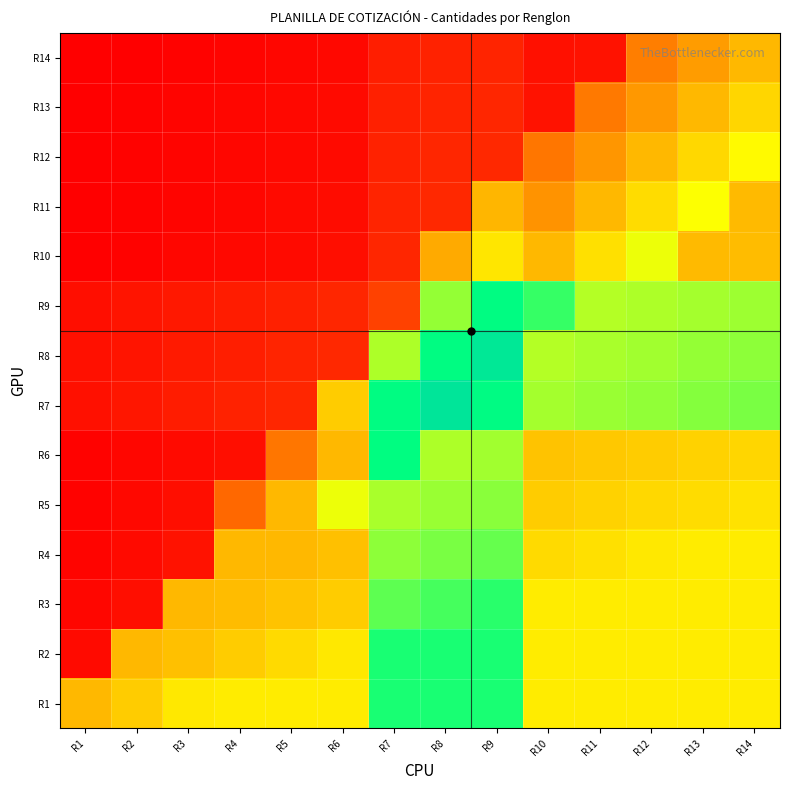

Reading left to right, extract all data points from this chart.

R1: R1=0.4	R2=0.4	R3=0.5	R4=0.5	R5=0.5	R6=0.5	R7=0.7	R8=0.7	R9=0.7	R10=0.5	R11=0.5	R12=0.5	R13=0.5	R14=0.5
R2: R1=0.0	R2=0.4	R3=0.4	R4=0.4	R5=0.4	R6=0.5	R7=0.7	R8=0.7	R9=0.7	R10=0.5	R11=0.5	R12=0.5	R13=0.5	R14=0.5
R3: R1=0.0	R2=0.0	R3=0.4	R4=0.4	R5=0.4	R6=0.4	R7=0.7	R8=0.7	R9=0.7	R10=0.5	R11=0.5	R12=0.5	R13=0.5	R14=0.5
R4: R1=0.0	R2=0.0	R3=0.0	R4=0.4	R5=0.4	R6=0.4	R7=0.6	R8=0.6	R9=0.7	R10=0.4	R11=0.4	R12=0.5	R13=0.5	R14=0.5
R5: R1=0.0	R2=0.0	R3=0.0	R4=0.2	R5=0.4	R6=0.5	R7=0.6	R8=0.6	R9=0.6	R10=0.4	R11=0.4	R12=0.4	R13=0.4	R14=0.4
R6: R1=0.0	R2=0.0	R3=0.0	R4=0.0	R5=0.2	R6=0.4	R7=0.8	R8=0.6	R9=0.6	R10=0.4	R11=0.4	R12=0.4	R13=0.4	R14=0.4
R7: R1=0.0	R2=0.0	R3=0.1	R4=0.1	R5=0.1	R6=0.4	R7=0.8	R8=1.0	R9=0.8	R10=0.6	R11=0.6	R12=0.6	R13=0.6	R14=0.6
R8: R1=0.0	R2=0.0	R3=0.1	R4=0.1	R5=0.1	R6=0.1	R7=0.6	R8=0.8	R9=1.0	R10=0.6	R11=0.6	R12=0.6	R13=0.6	R14=0.6
R9: R1=0.0	R2=0.0	R3=0.0	R4=0.1	R5=0.1	R6=0.1	R7=0.1	R8=0.6	R9=0.8	R10=0.7	R11=0.6	R12=0.6	R13=0.6	R14=0.6
R10: R1=0.0	R2=0.0	R3=0.0	R4=0.0	R5=0.0	R6=0.0	R7=0.1	R8=0.3	R9=0.5	R10=0.4	R11=0.4	R12=0.5	R13=0.4	R14=0.4
R11: R1=0.0	R2=0.0	R3=0.0	R4=0.0	R5=0.0	R6=0.0	R7=0.1	R8=0.1	R9=0.4	R10=0.3	R11=0.4	R12=0.4	R13=0.5	R14=0.4
R12: R1=0.0	R2=0.0	R3=0.0	R4=0.0	R5=0.0	R6=0.0	R7=0.1	R8=0.1	R9=0.1	R10=0.2	R11=0.3	R12=0.4	R13=0.4	R14=0.5
R13: R1=0.0	R2=0.0	R3=0.0	R4=0.0	R5=0.0	R6=0.0	R7=0.1	R8=0.1	R9=0.1	R10=0.0	R11=0.2	R12=0.3	R13=0.4	R14=0.4
R14: R1=0.0	R2=0.0	R3=0.0	R4=0.0	R5=0.0	R6=0.0	R7=0.1	R8=0.1	R9=0.1	R10=0.0	R11=0.0	R12=0.2	R13=0.3	R14=0.4